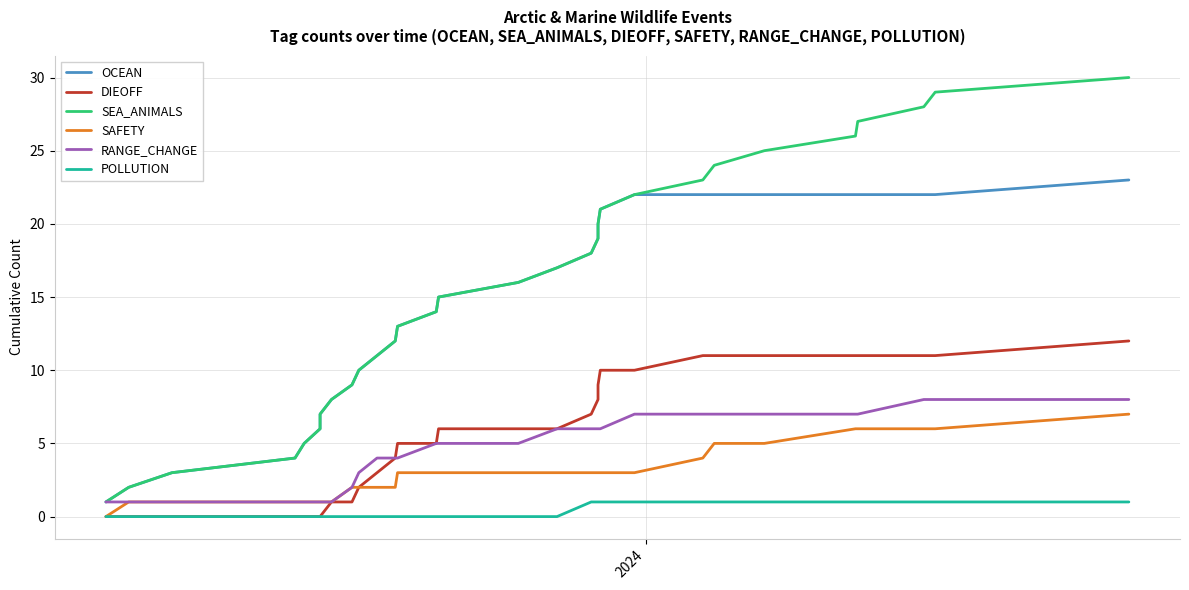

True or false: OCEAN and SAFETY cross at least once.

False